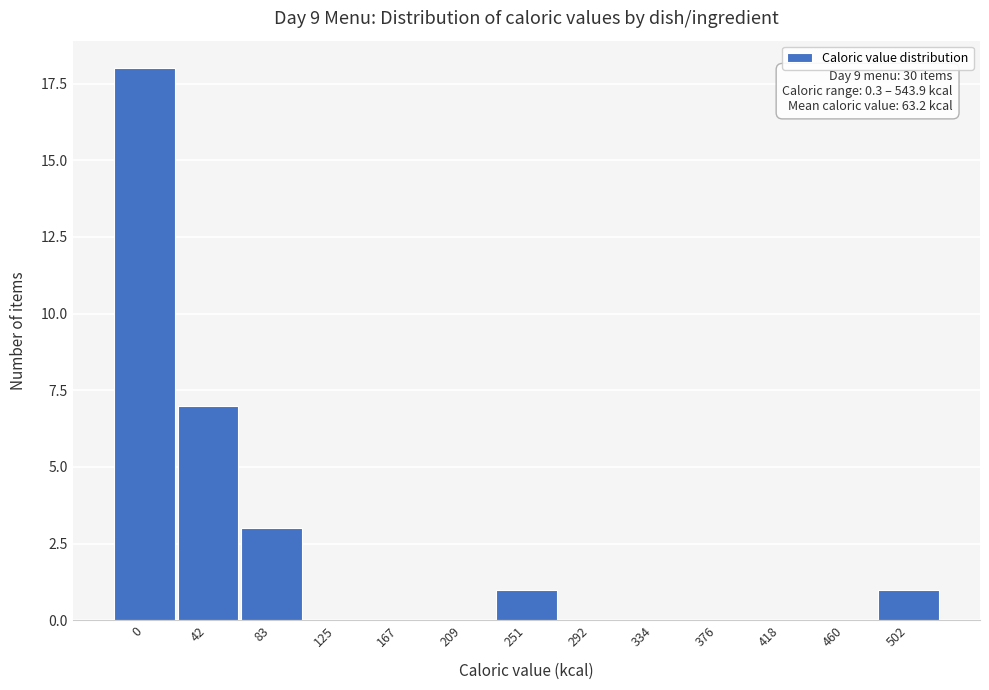

Reading right to left, what are all the values shown in this chart?

502=1	460=0	418=0	376=0	334=0	292=0	251=1	209=0	167=0	125=0	83=3	42=7	0=18